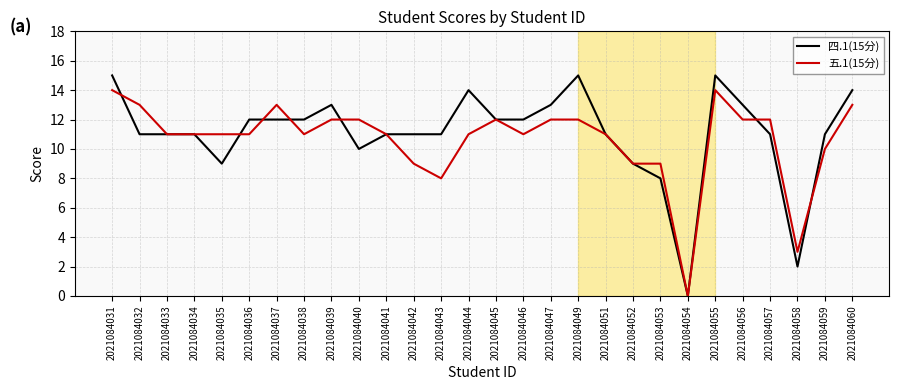

Between which two adjacent categories do 五.1(15分) and 四.1(15分) first intersect?

2021084031 and 2021084032